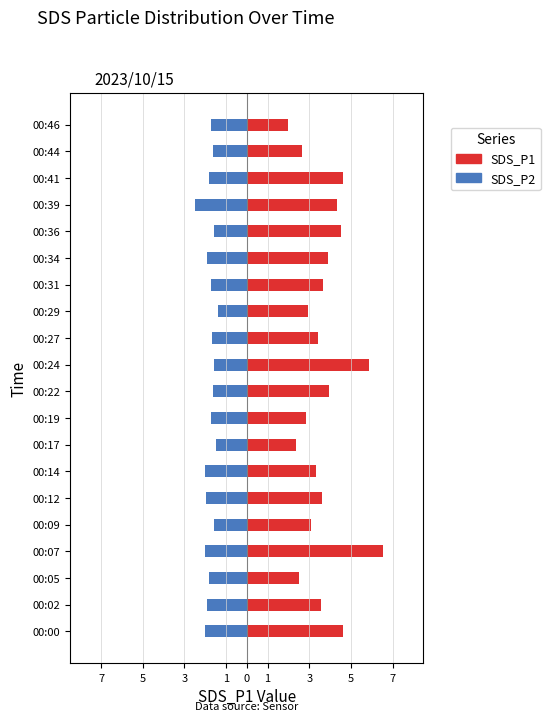

Between 00:05 and 00:39, which series saw the biggest shift?

SDS_P1